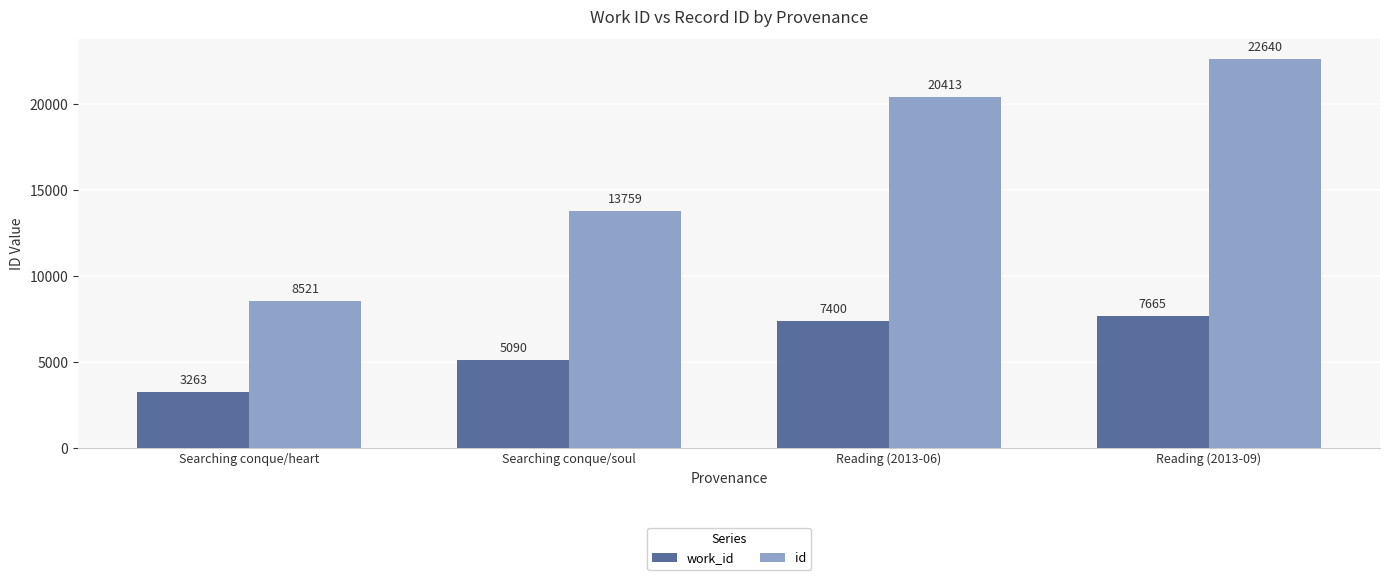

What is the label of the 1st bar from the left?

Searching conque/heart